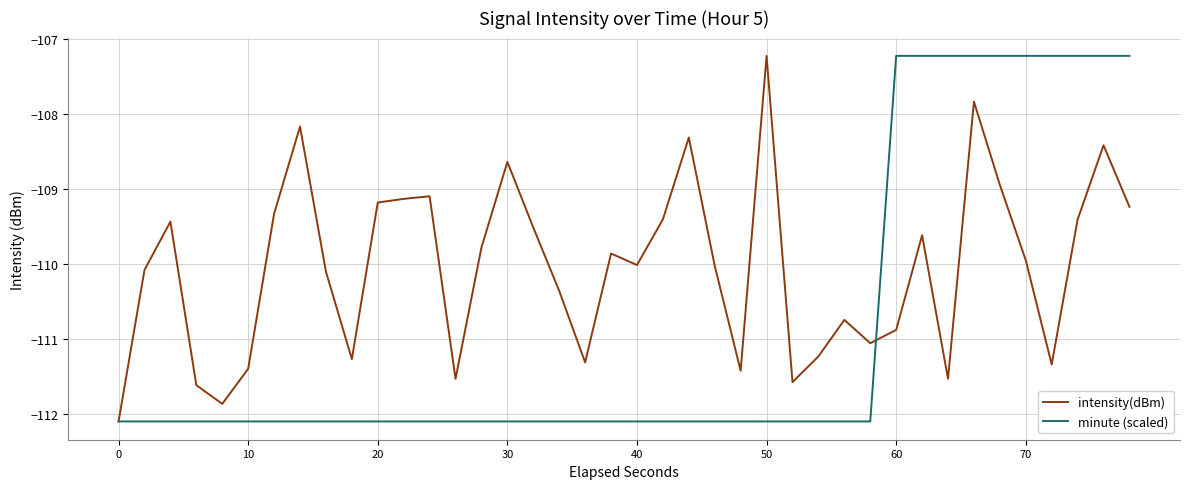

What is the highest value of the minute (scaled) series?

-107.2